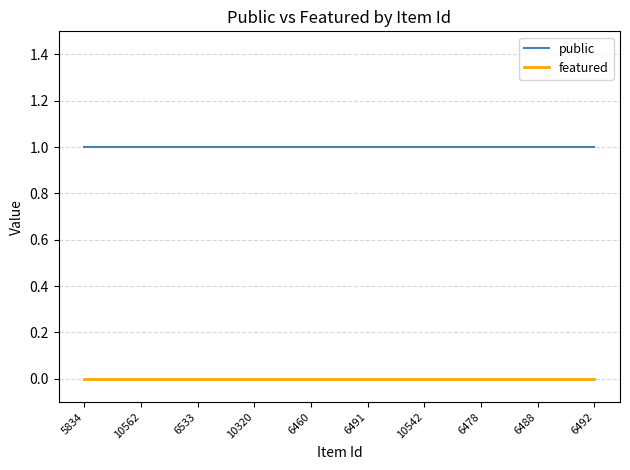

Is it true that public equals 1 at 10320?

True